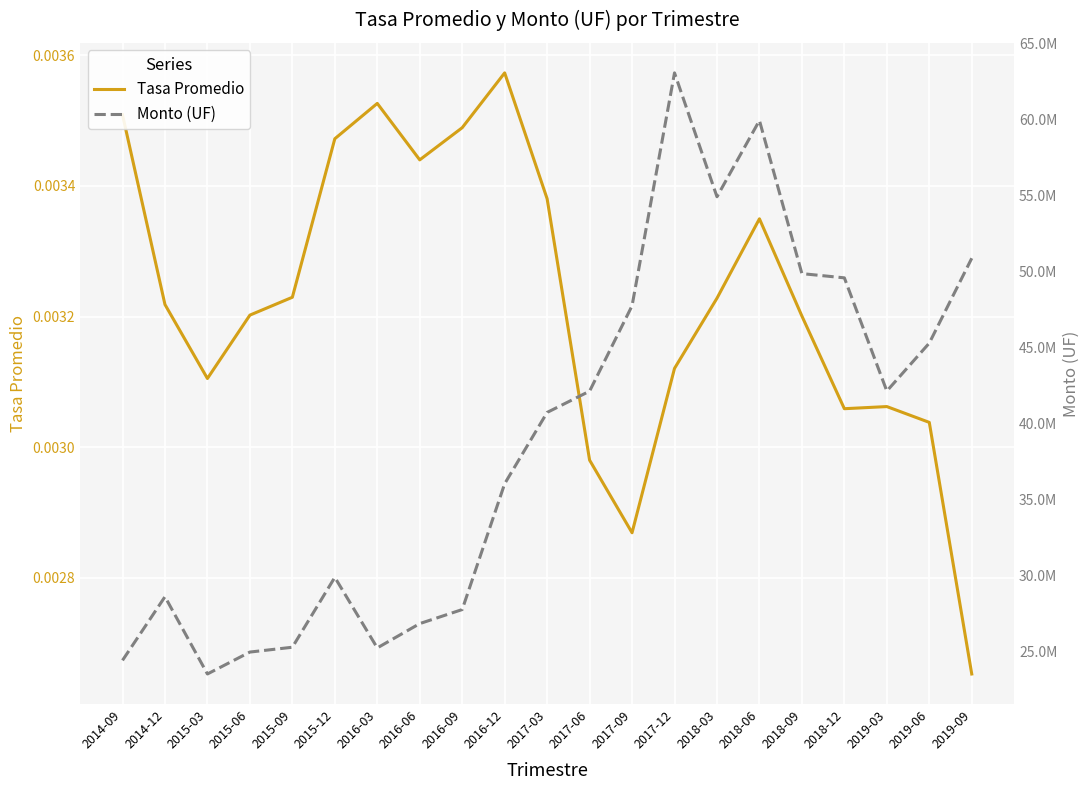

True or false: Monto (UF) has more than 2 interior local peaks.

True